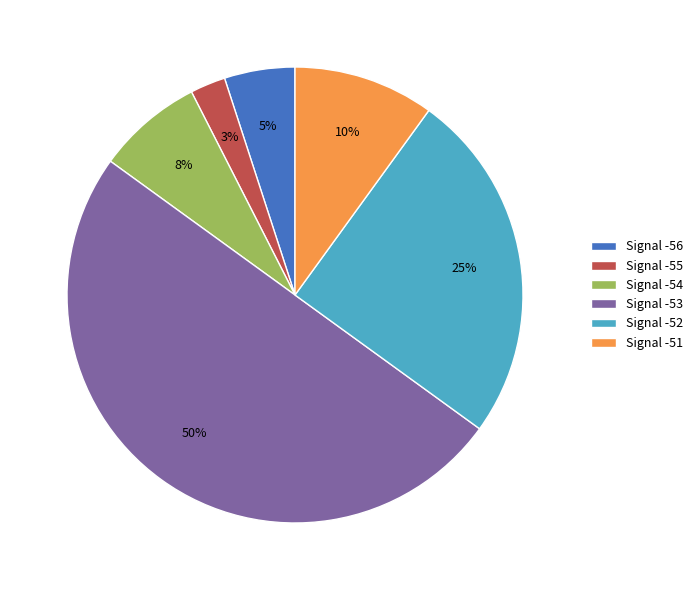

Rank the categories by value from highest to lowest.

Signal -53, Signal -52, Signal -51, Signal -54, Signal -56, Signal -55